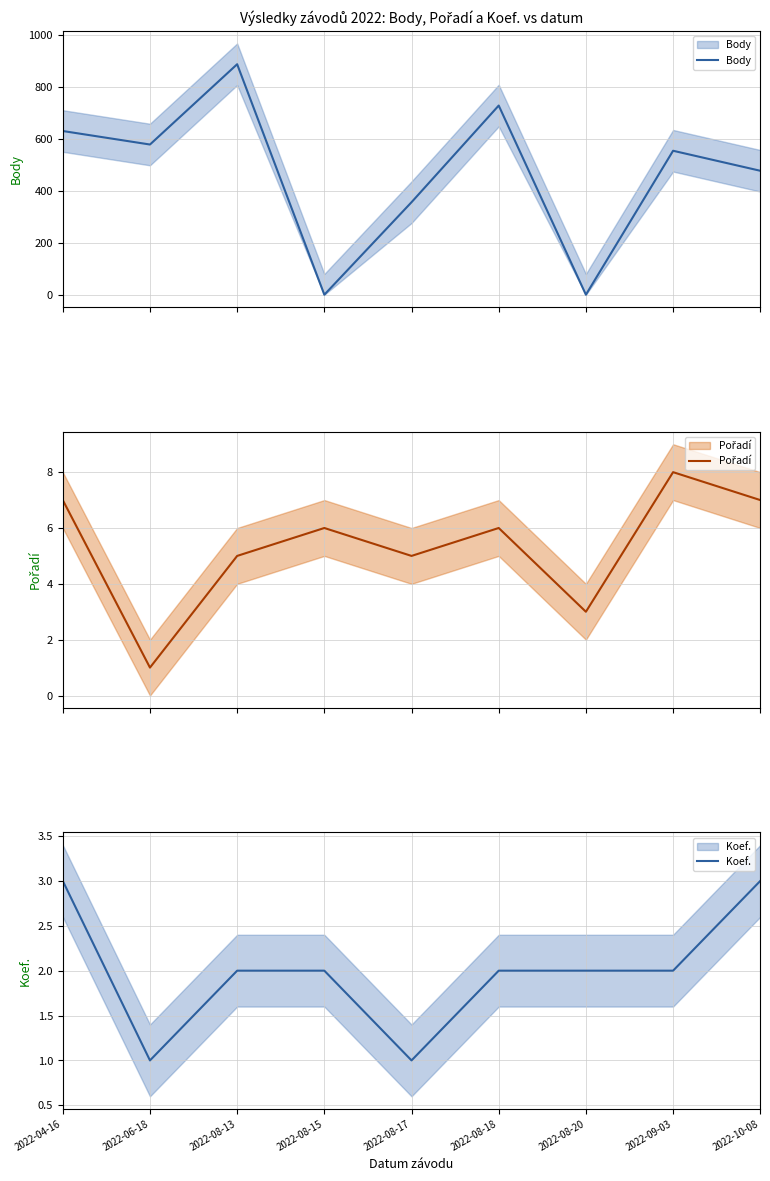

Is it true that Koef. equals 2 at 2022-08-13?

True